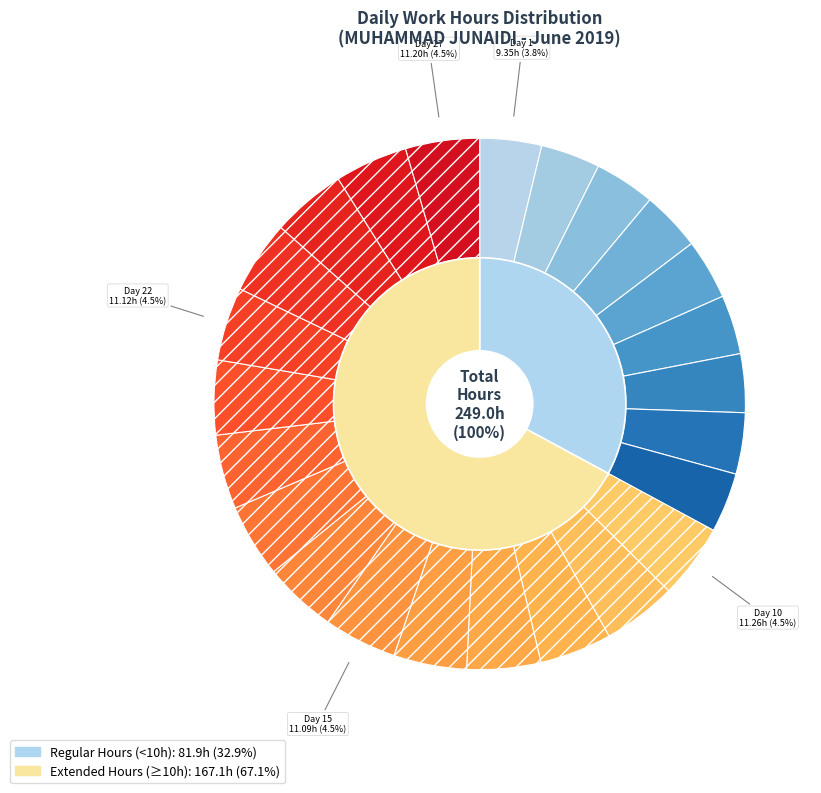

How many slices are in this pie chart?

24